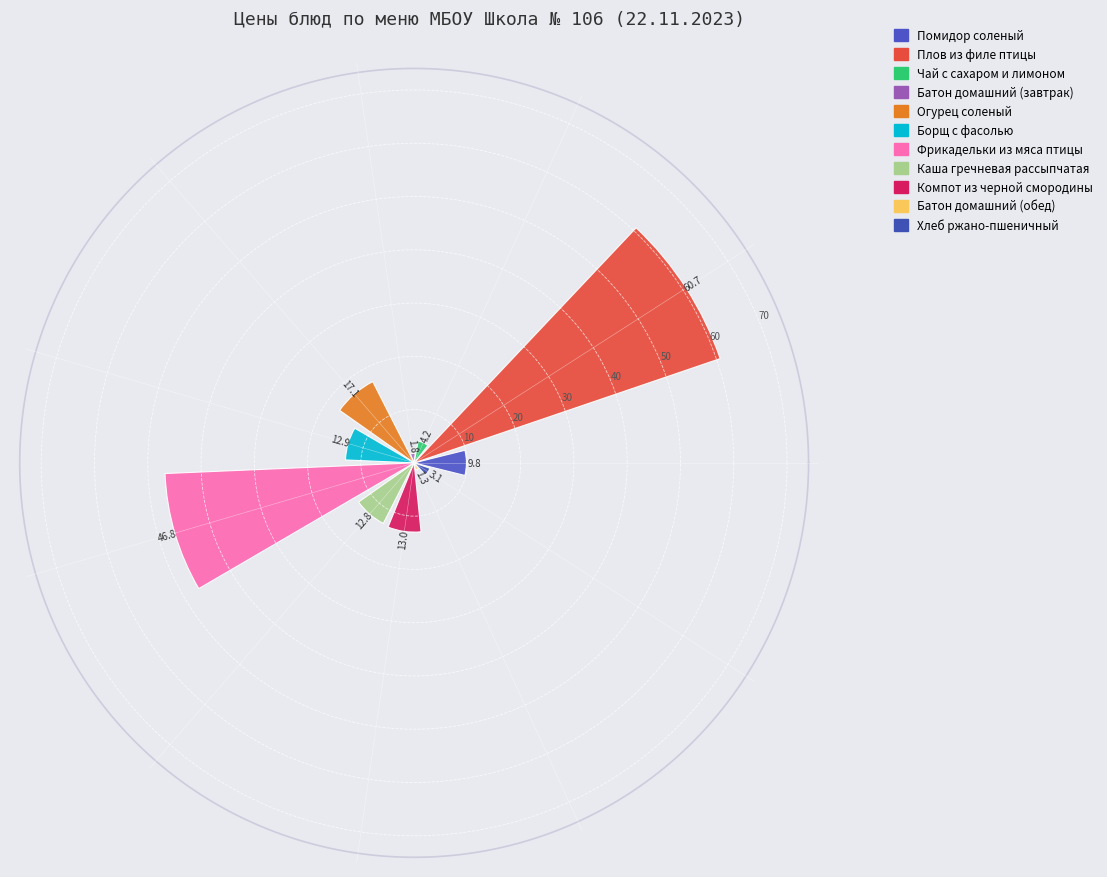

What is the average value?

16.7